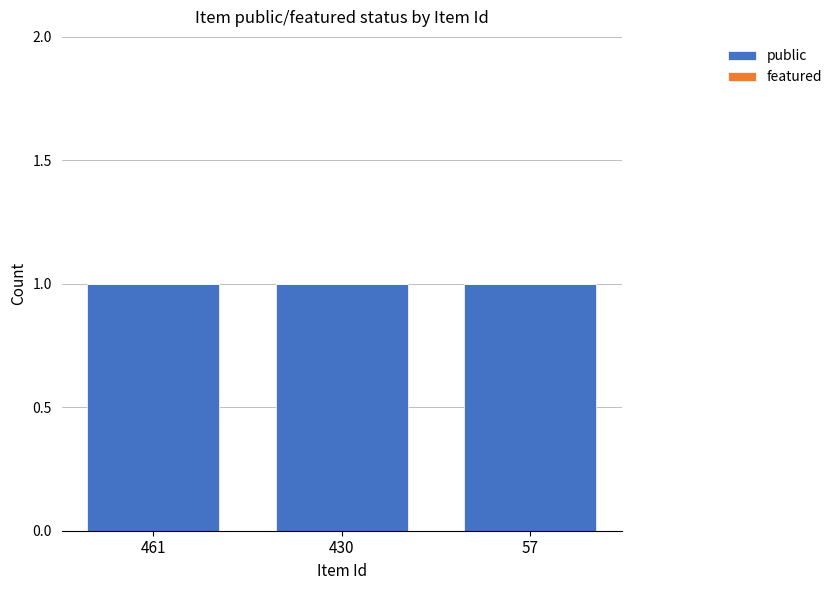

List the series in order of their overall mean, lowest first.

featured, public